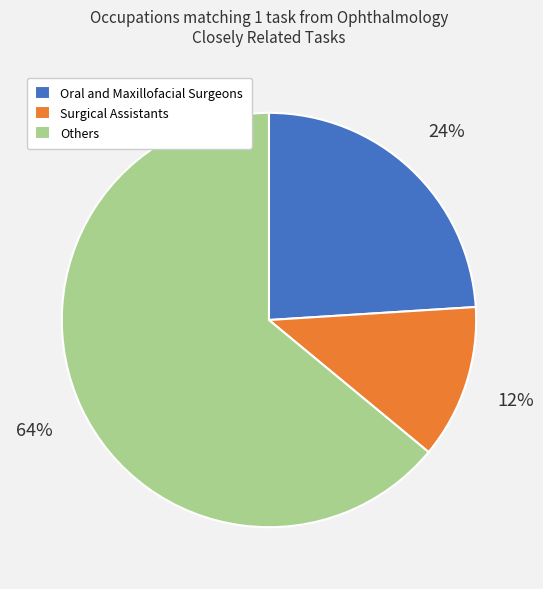

Rank the categories by value from highest to lowest.

Others, Oral and Maxillofacial Surgeons, Surgical Assistants